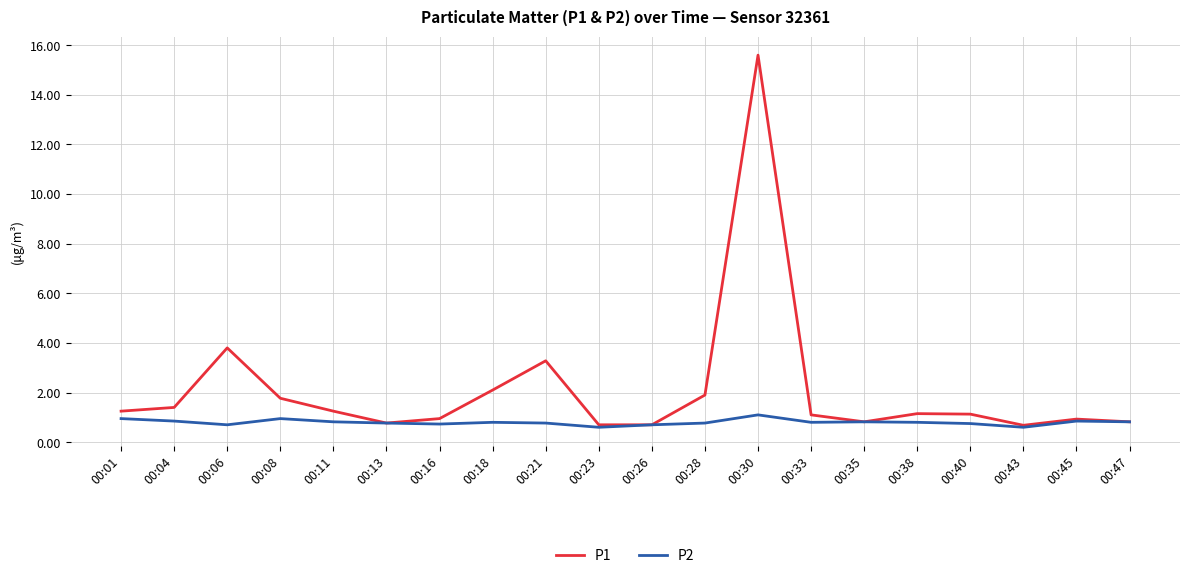

Does the chart have visible grid lines?

Yes